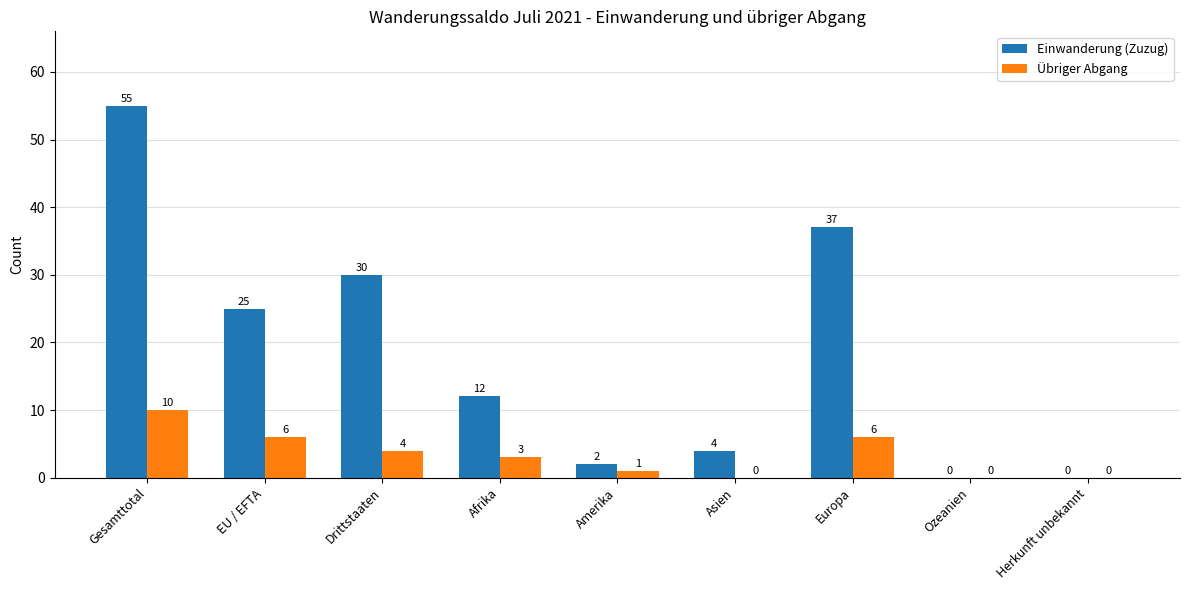

What is the greatest value displayed?

55